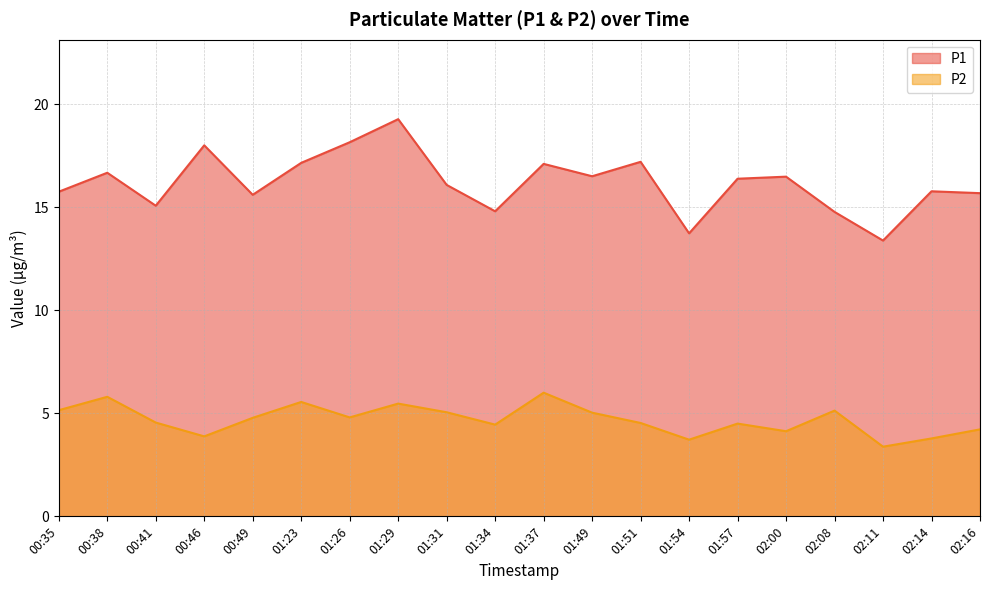

What is the minimum value for P1?

13.4